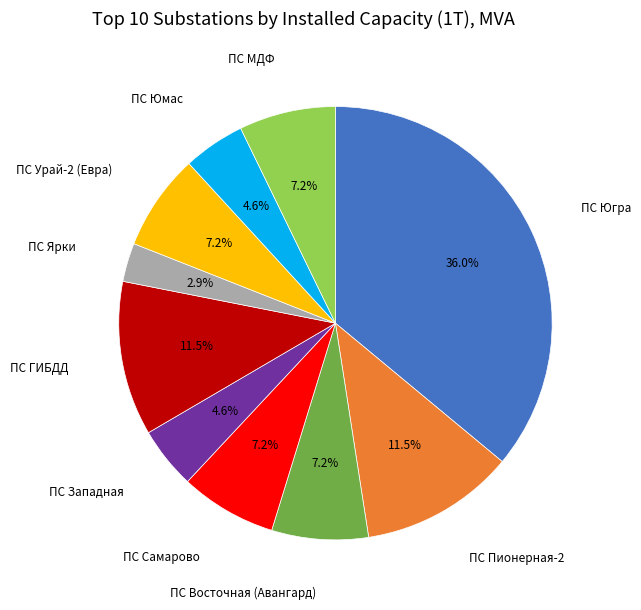

Is there a majority slice in this chart?

No